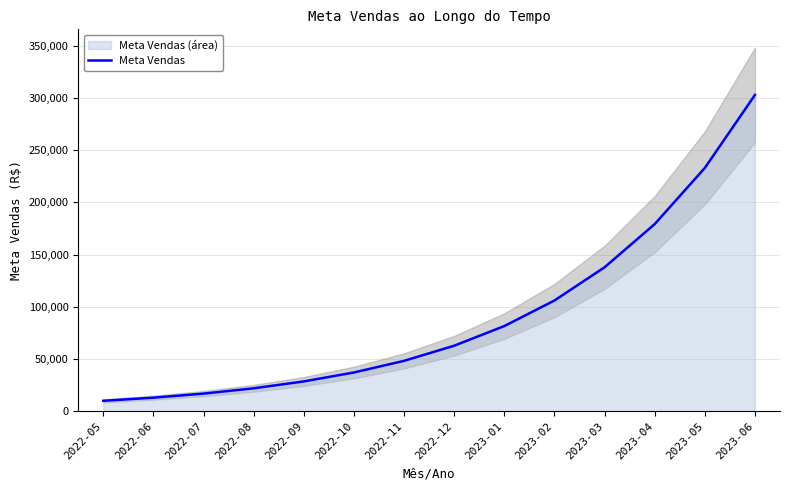

What is the lowest value of the Meta Vendas series?

10000.0